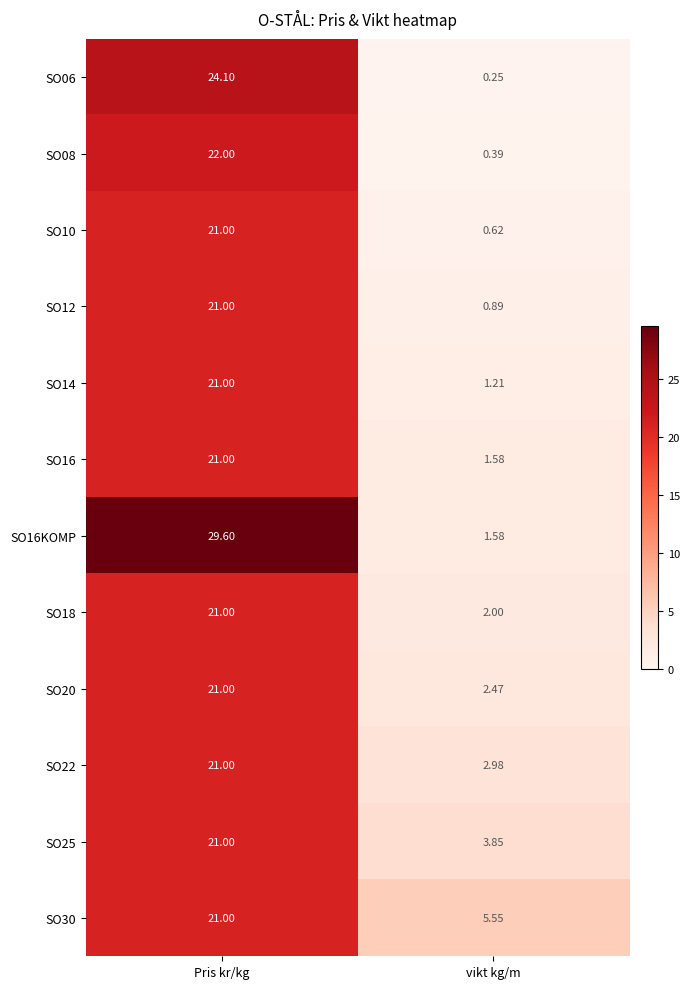

What is the maximum value shown in the chart?

29.6